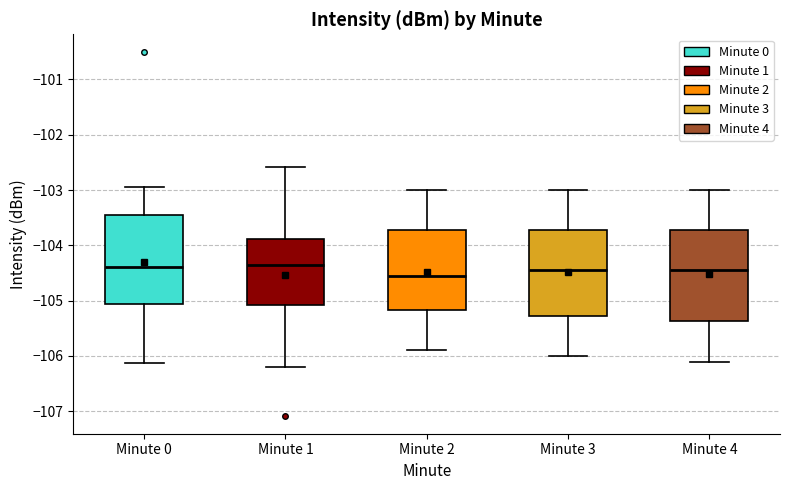

Where is the lower edge of the box for Minute 2 on the y-axis? The values are not printed on the chart, so give them approximately, as read against the axis.

-105.2